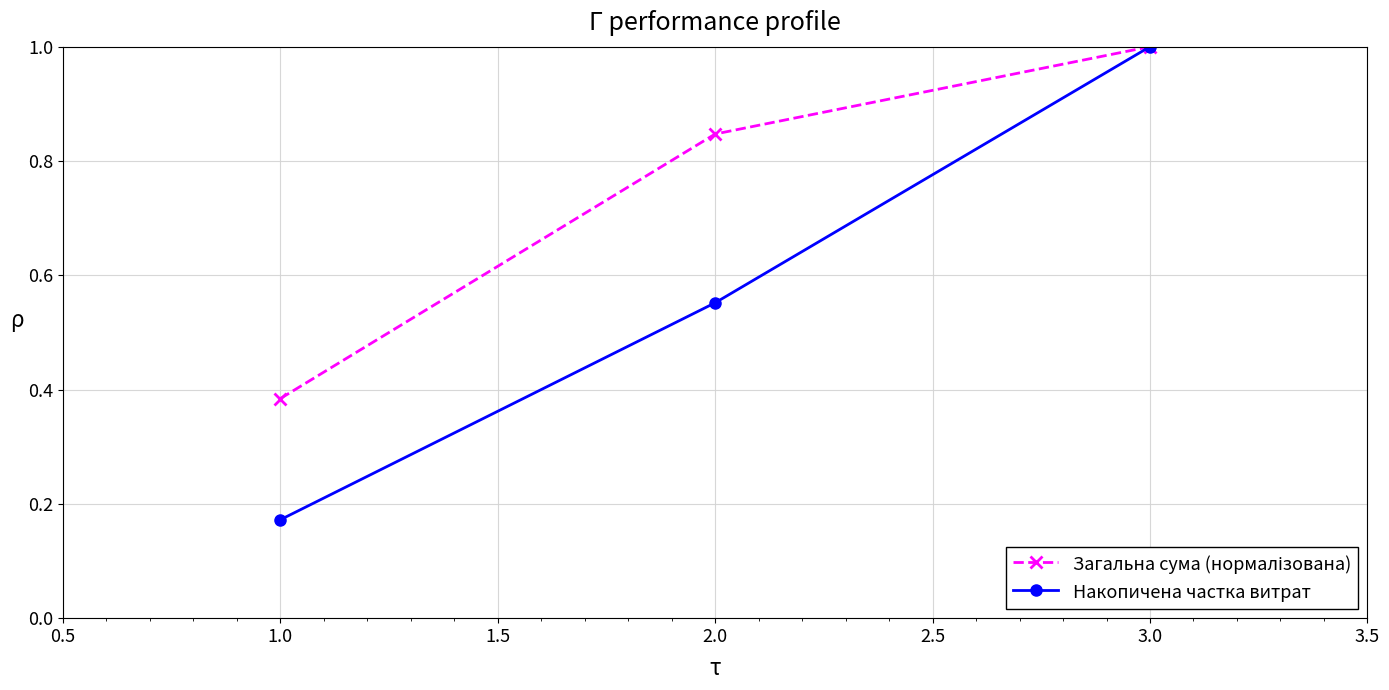

What is the total value across all series at 3.0?

2.0